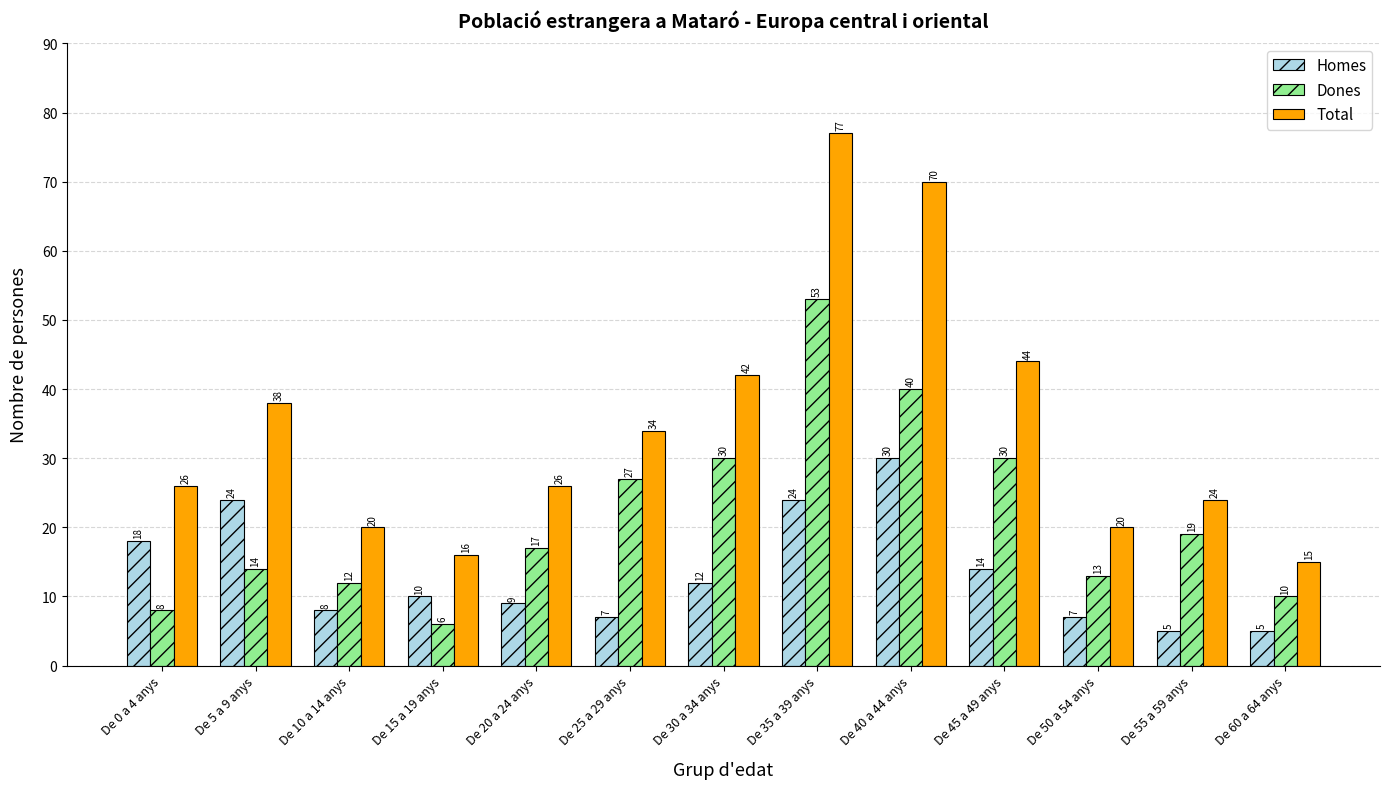

What is the sum of all Total values?

452